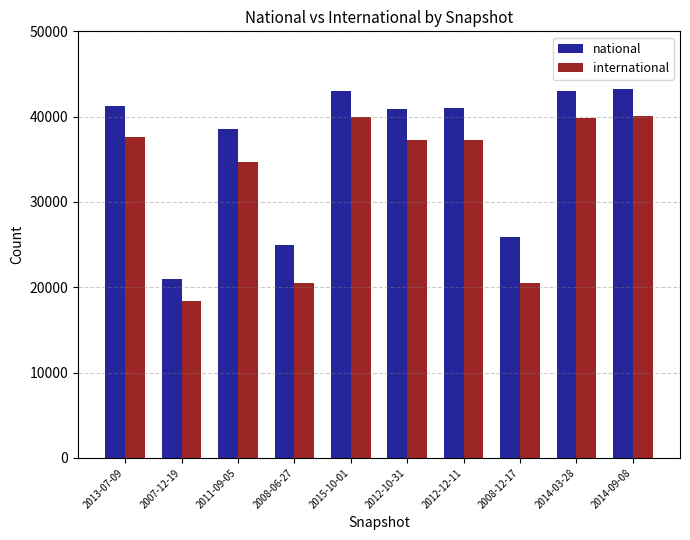

What is the spread (max minus min) of values at 2015-10-01?

3094